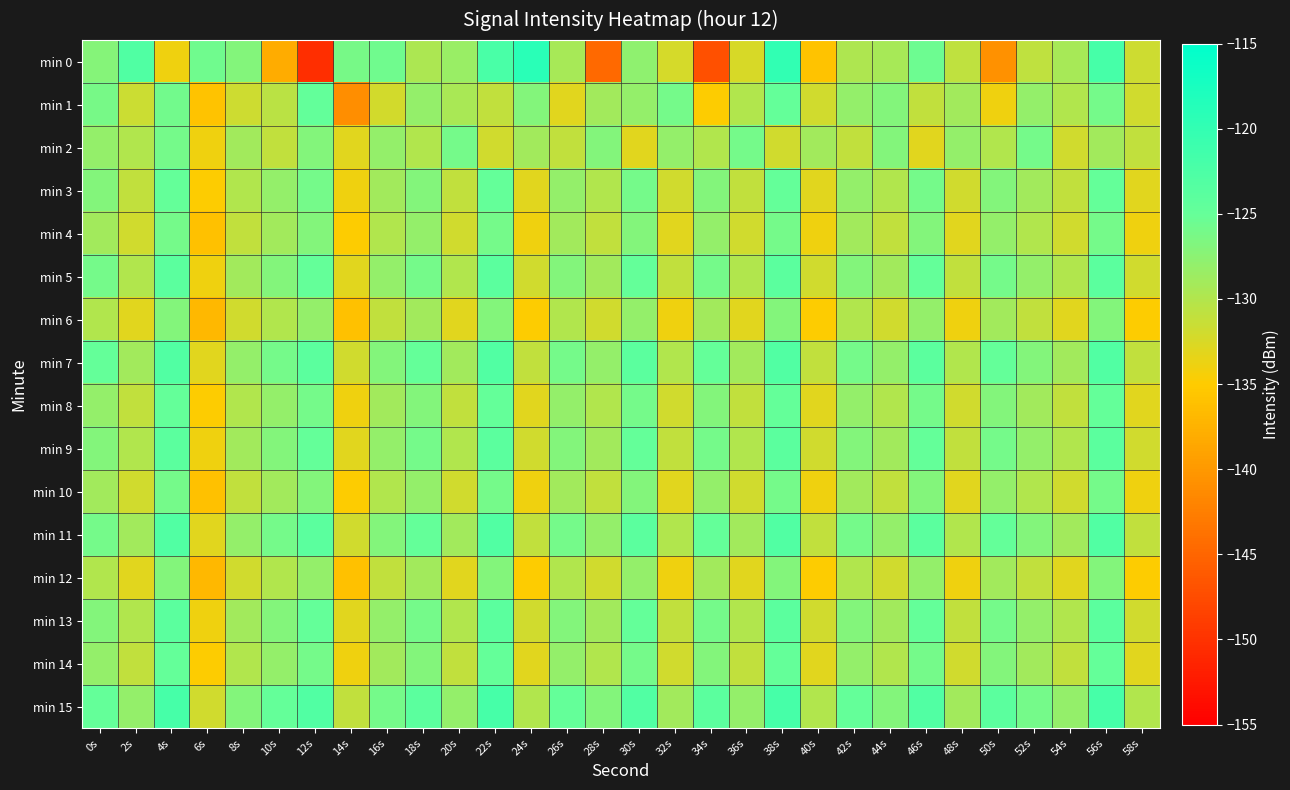

Which category has the highest value across all series?

24s